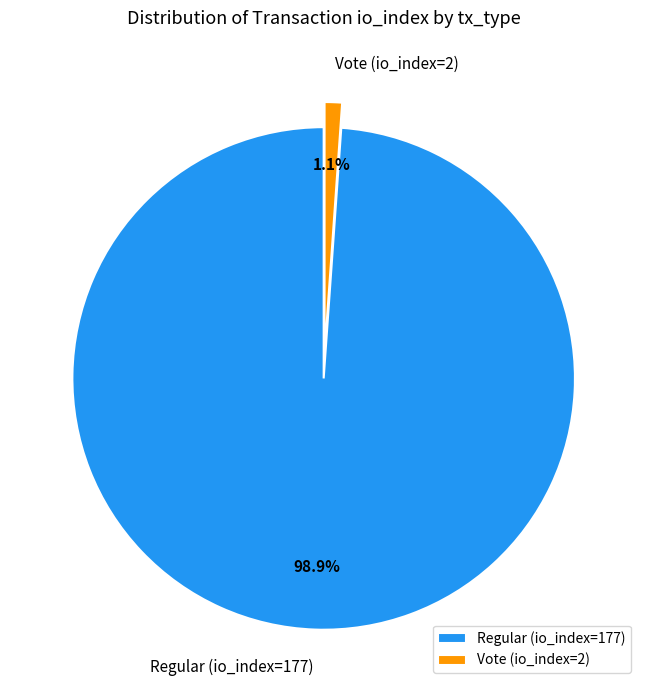

What percentage is the Regular (io_index=177) slice, to the nearest percent?

99%